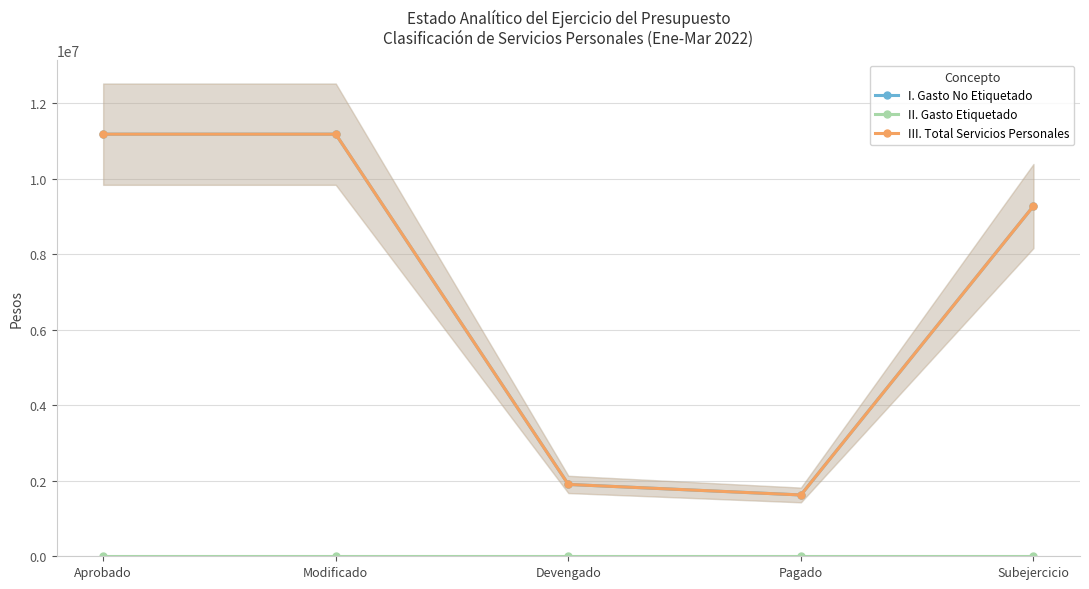

Which series has the largest range (max minus min)?

I. Gasto No Etiquetado